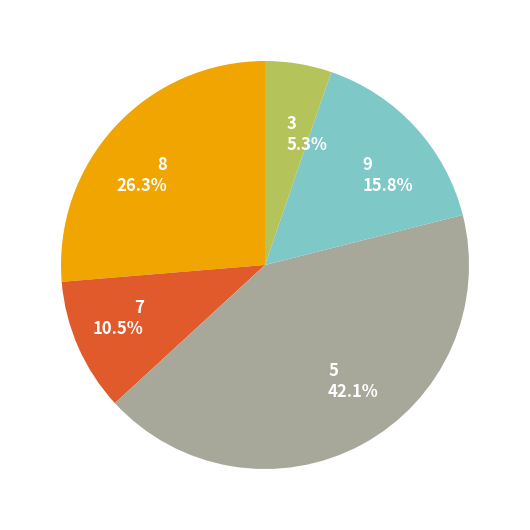

Rank the categories by value from highest to lowest.

5, 8, 9, 7, 3